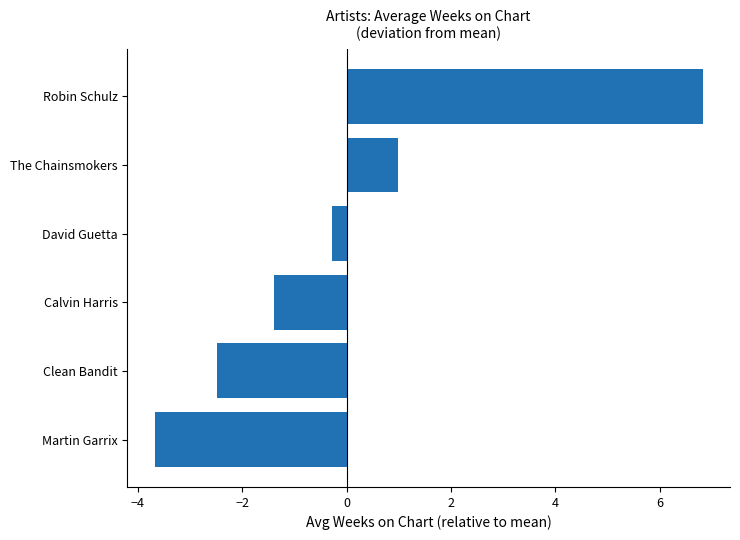

How many series are shown in this chart?

1